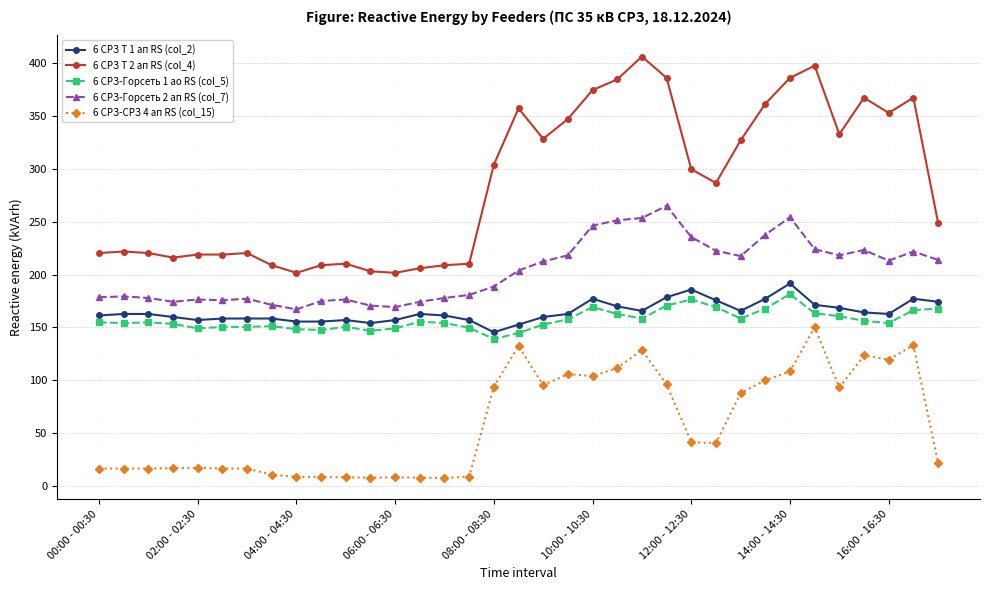

What are all the series names shown in the legend?

6 СРЗ Т 1 ап RS (col_2), 6 СРЗ Т 2 ап RS (col_4), 6 СРЗ-Горсеть 1 ао RS (col_5), 6 СРЗ-Горсеть 2 ап RS (col_7), 6 СРЗ-СРЗ 4 ап RS (col_15)